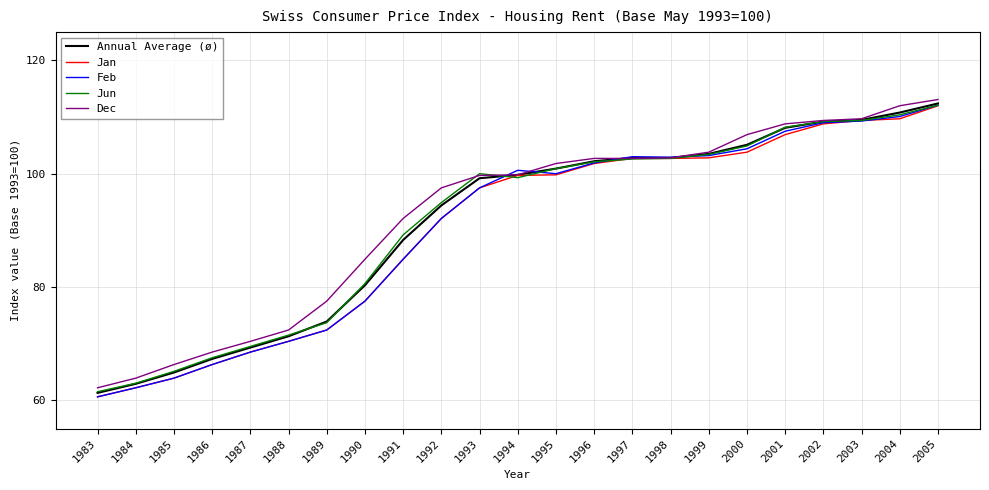

The value of Jun at 1996 is 37.4. True or false?

False